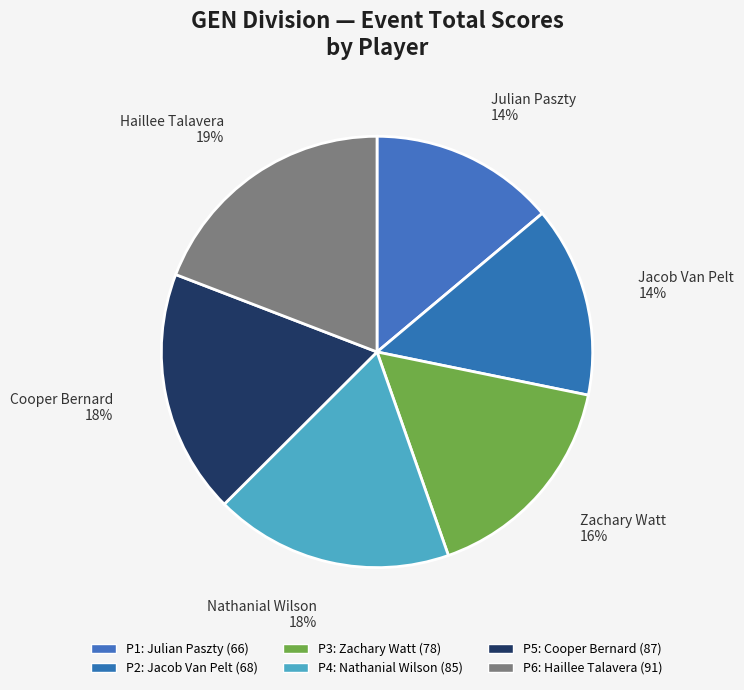

How many slices are in this pie chart?

6